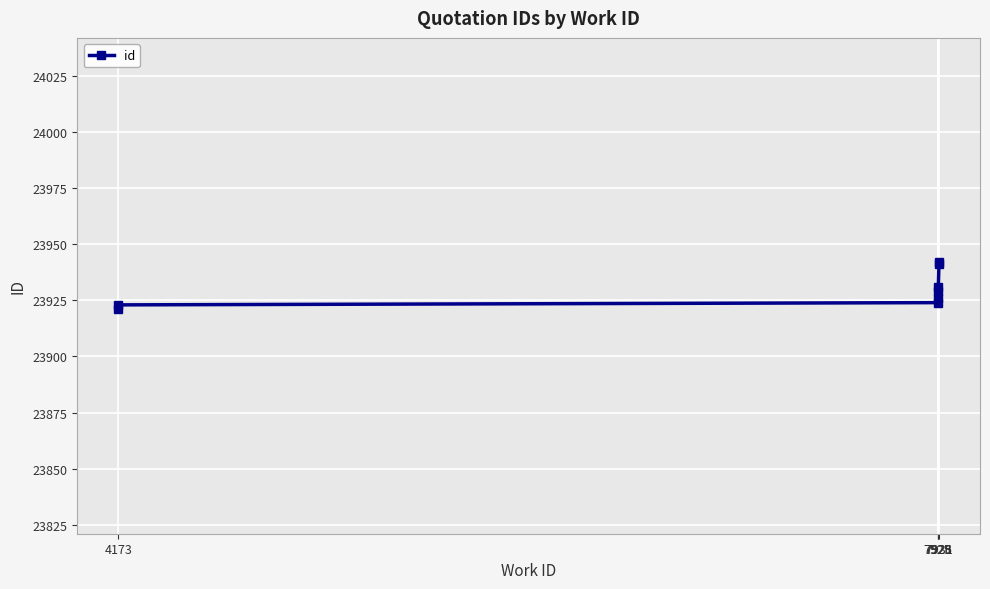

True or false: the data shows 23923 at 4173.

True